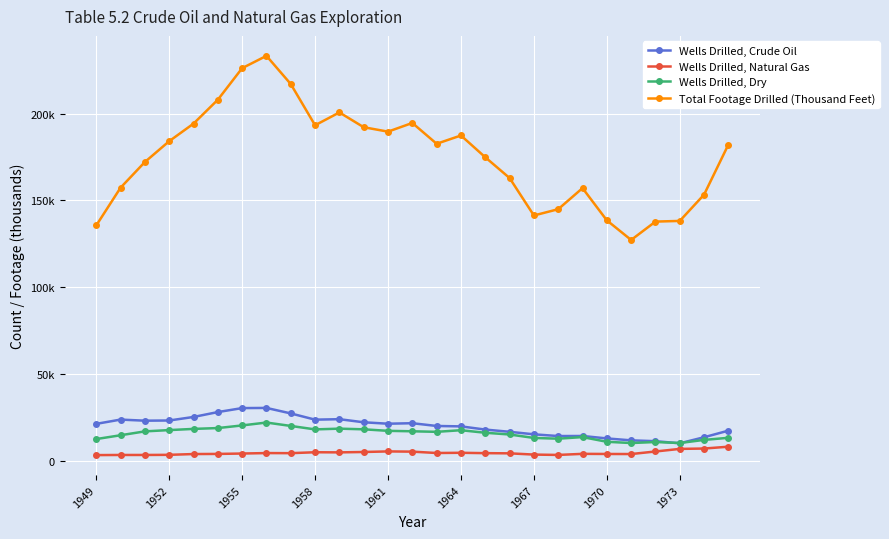

Does the chart have visible grid lines?

Yes